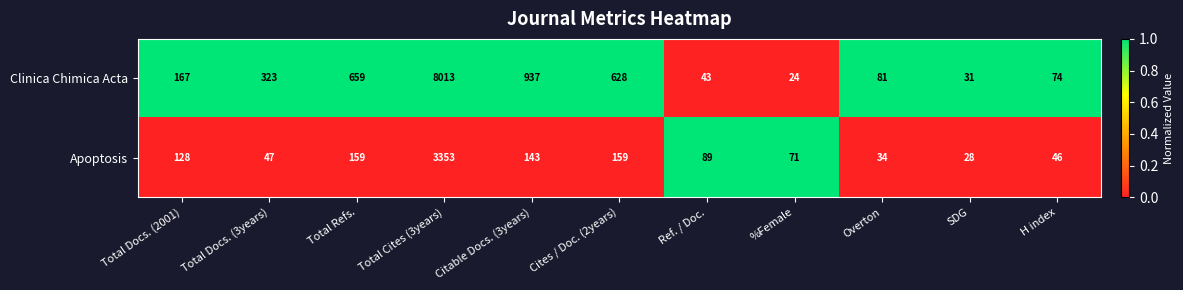

Between Citable Docs. (3years) and %Female, which series saw the biggest shift?

Clinica Chimica Acta